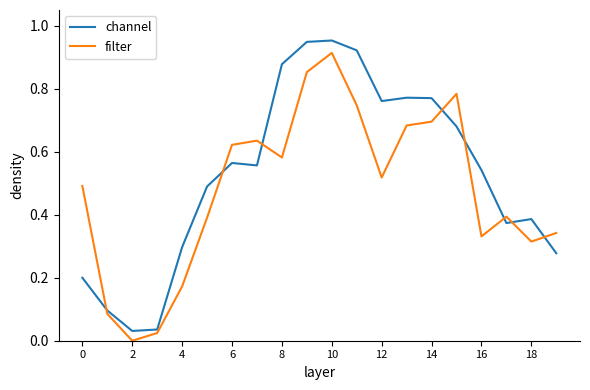

True or false: filter and channel intersect in this chart.

True